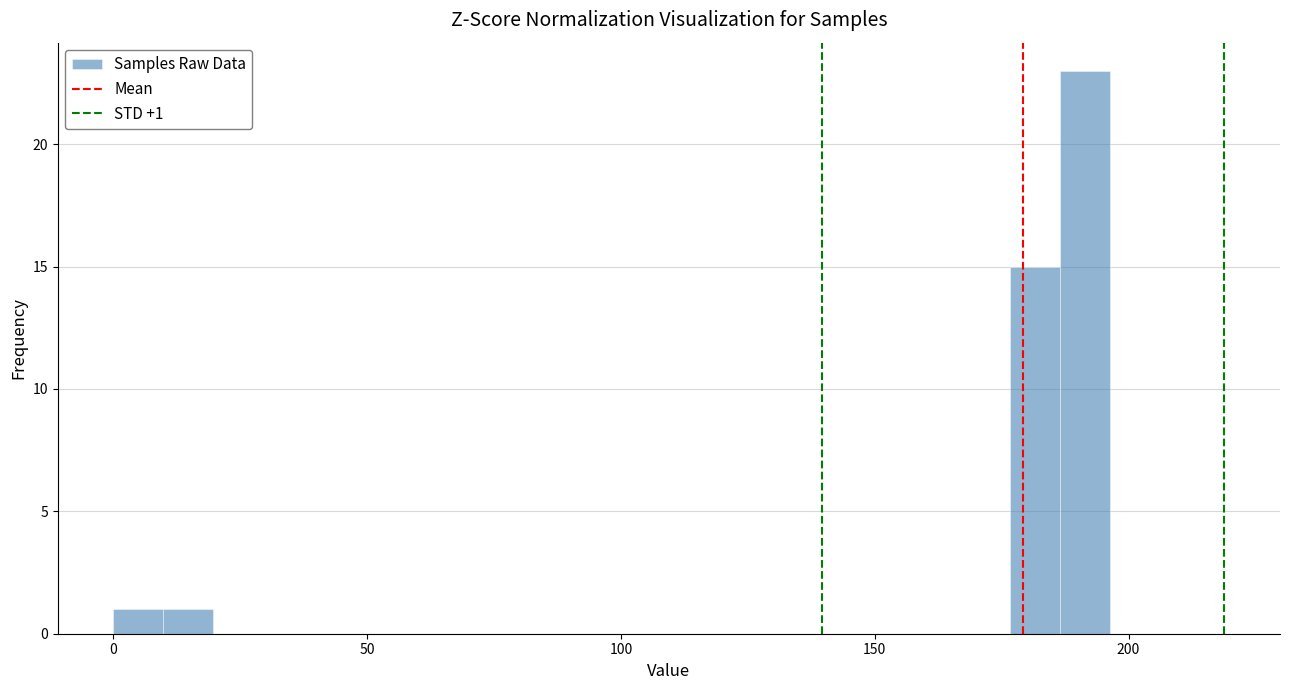

Around what value on the x-axis is the tallest bar? Give the approximate position of its centre, as read against the axis.

190